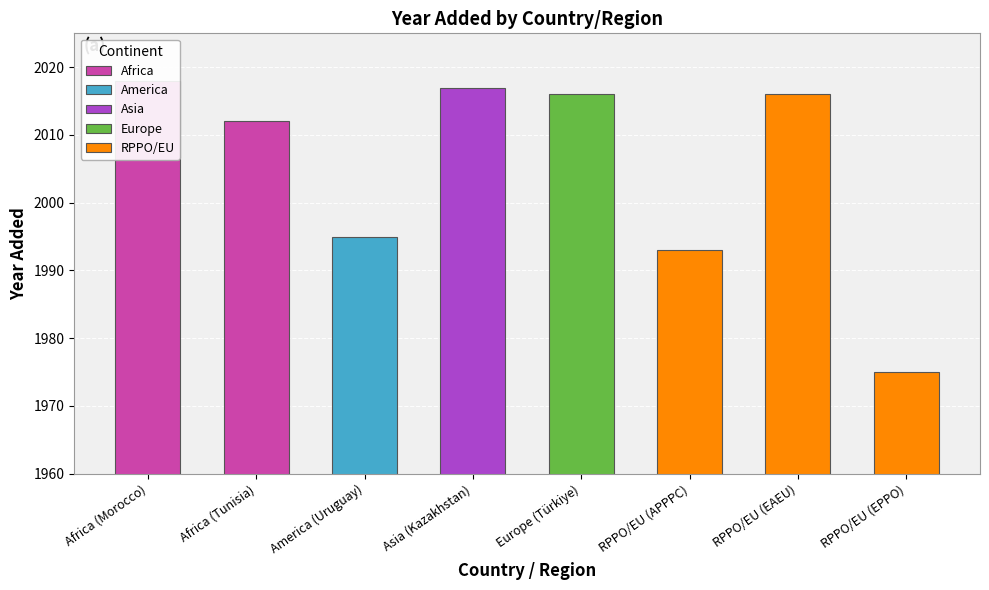

Rank the categories by value from highest to lowest.

Africa (Morocco), Asia (Kazakhstan), Europe (Türkiye), RPPO/EU (EAEU), Africa (Tunisia), America (Uruguay), RPPO/EU (APPPC), RPPO/EU (EPPO)